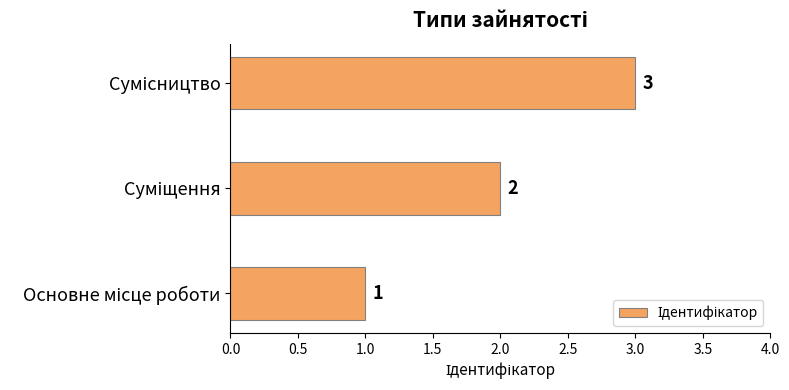

How many values are between 1 and 3?

3